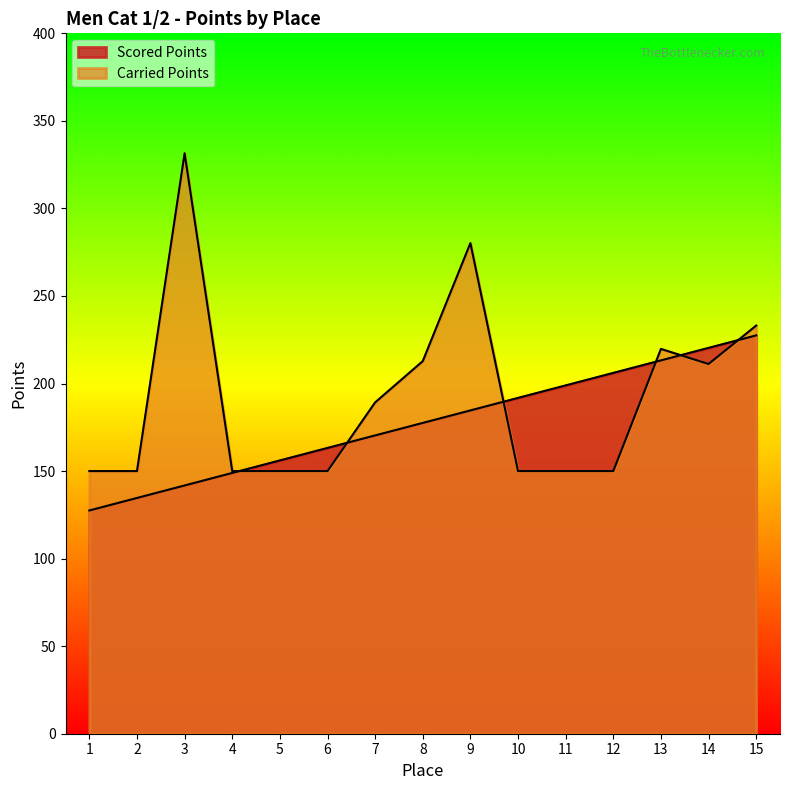

Which series has the largest range (max minus min)?

Carried Points